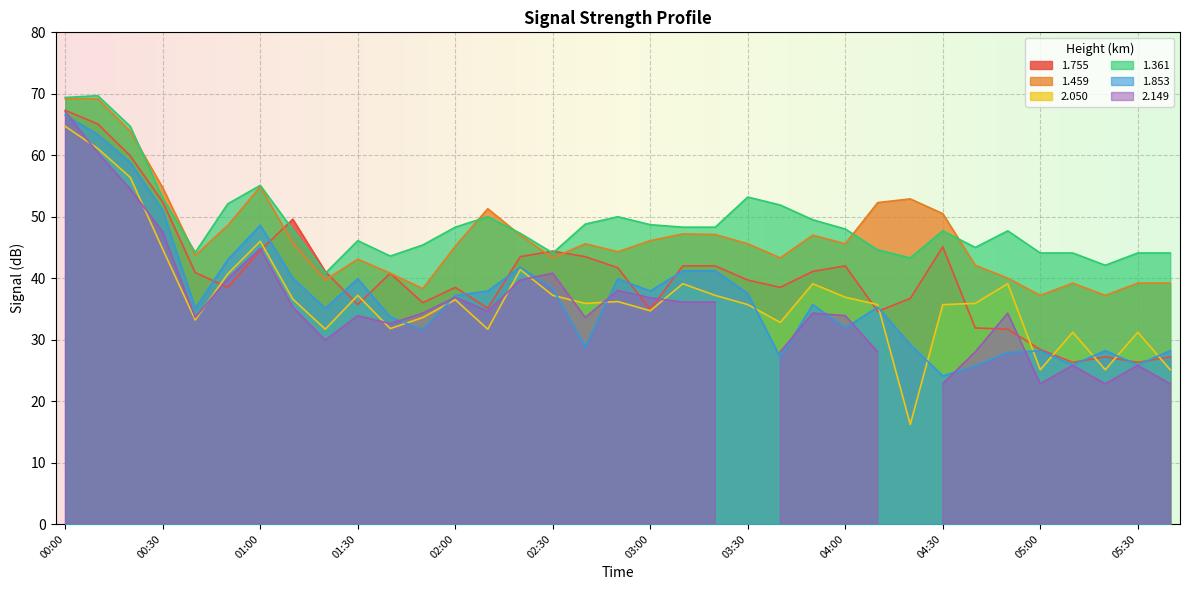

Where do 1.755 and 1.459 first cross each other?

01:00 and 01:10